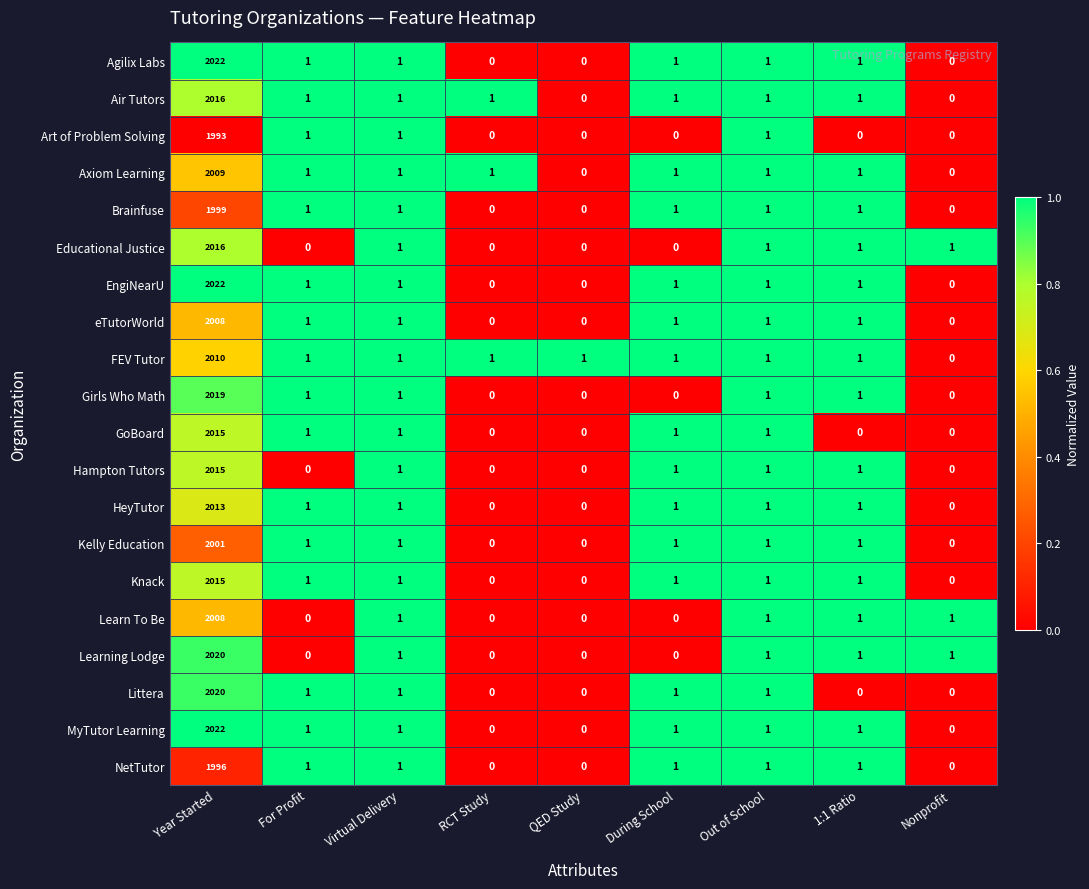

Is the value of Educational Justice at Year Started greater than the value of Kelly Education at Year Started?

Yes